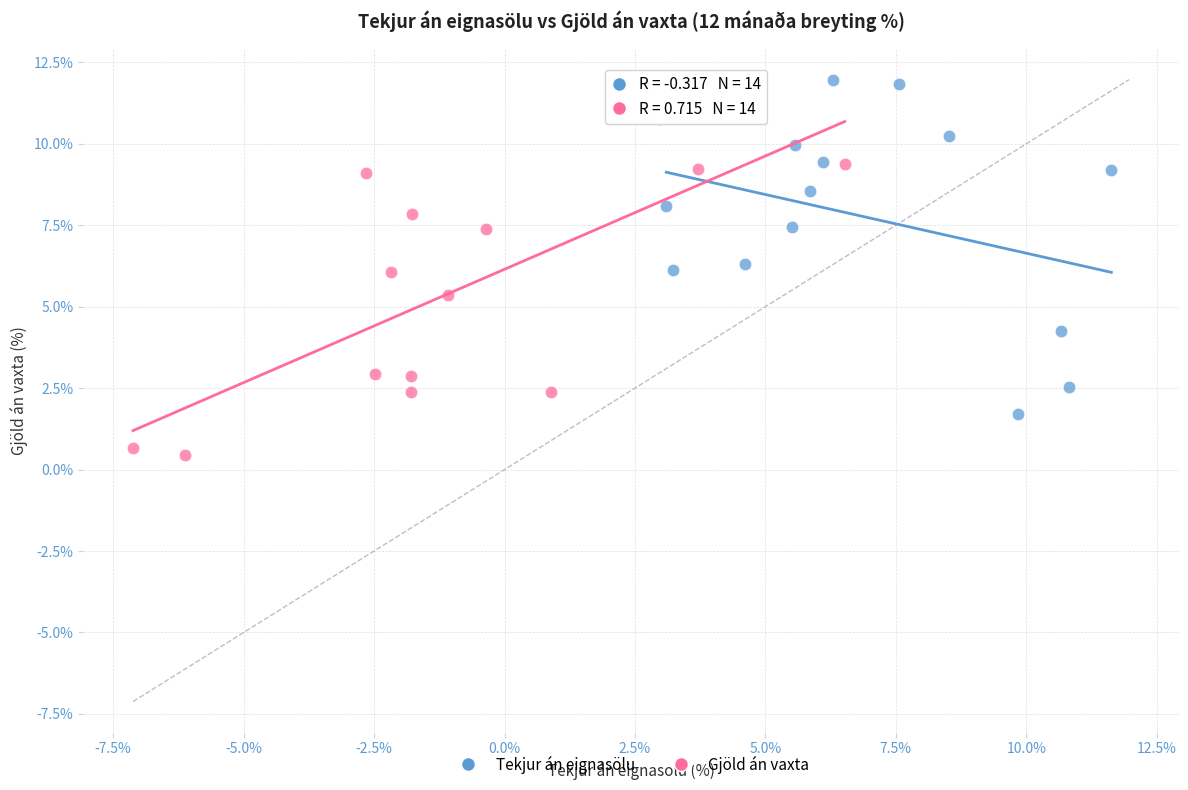

Which series contains the highest Y value?

Tekjur án eignasölu